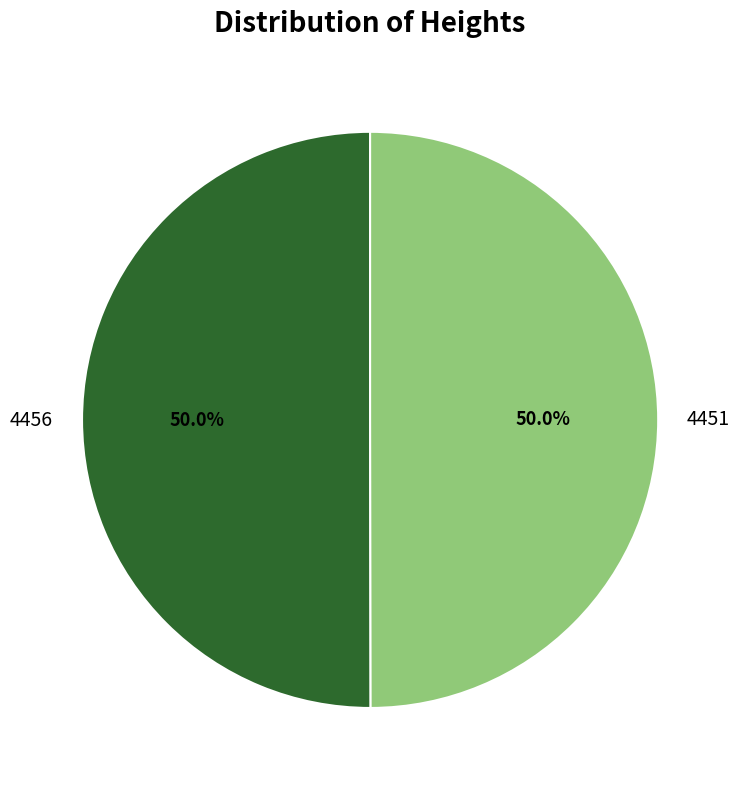

What percentage is NOT represented by 4456?

50.0%